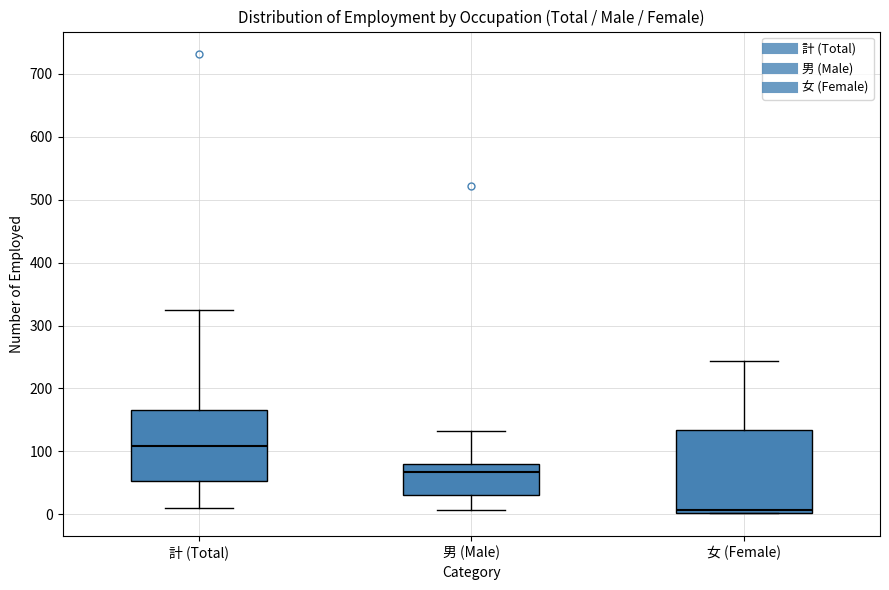

Reading left to right, read every box against the y-axis: the position of its median line, the range the box covers, and the ends of its whiskers. The values are not printed on the chart, so give them approximately, as read against the axis.

計 (Total): median 110, box 50 to 170, whiskers 10 to 330
男 (Male): median 70, box 30 to 80, whiskers 10 to 130
女 (Female): median 10, box 0 to 130, whiskers 0 to 240